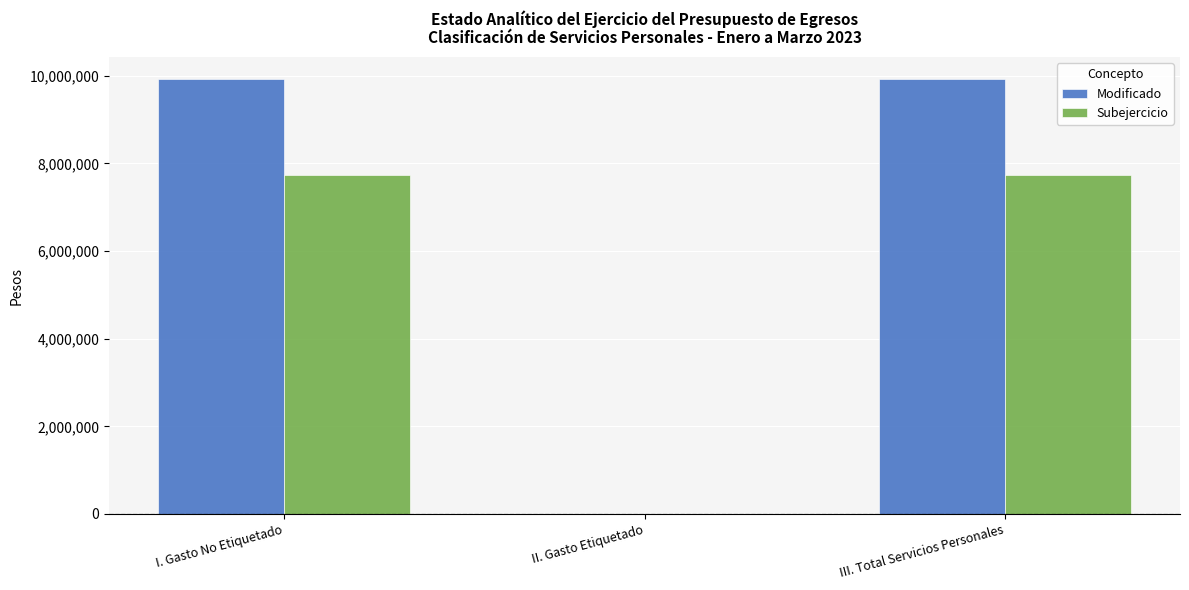

What is the approximate value of Subejercicio at III. Total Servicios Personales?

7731220.6